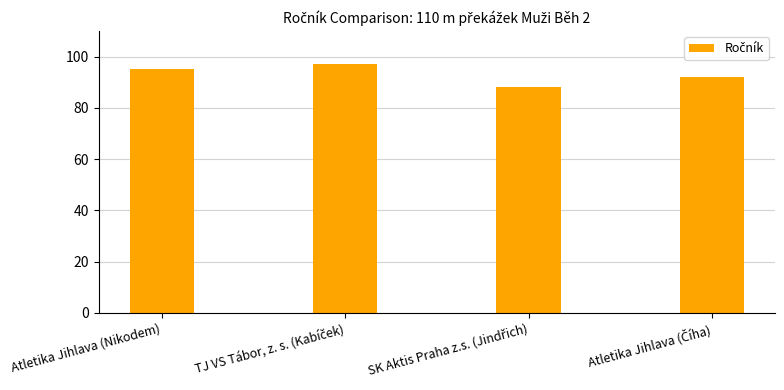

What is the minimum value shown in the chart?

88